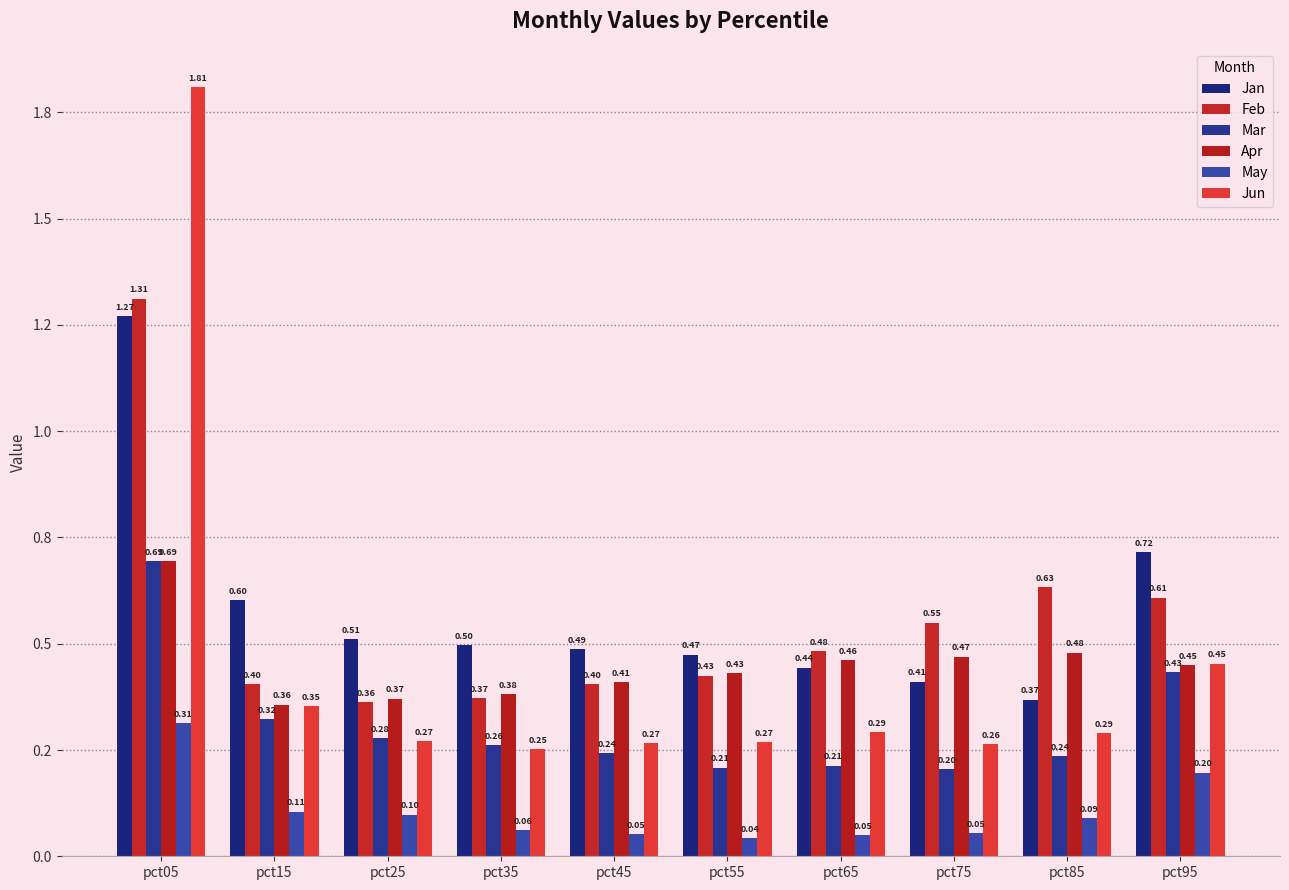

Which category has the highest value across all series?

pct05